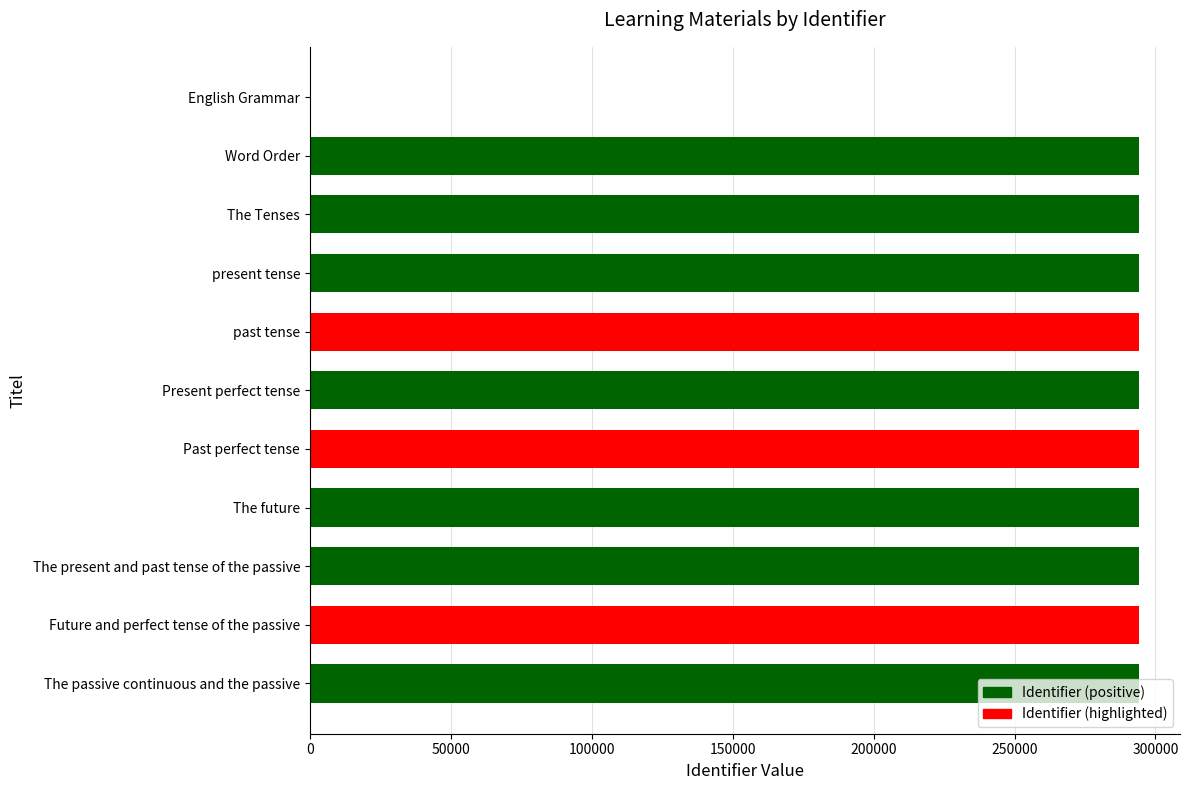

What is the ratio of the value at The passive continuous and the passive to the value at Word Order?

1.0